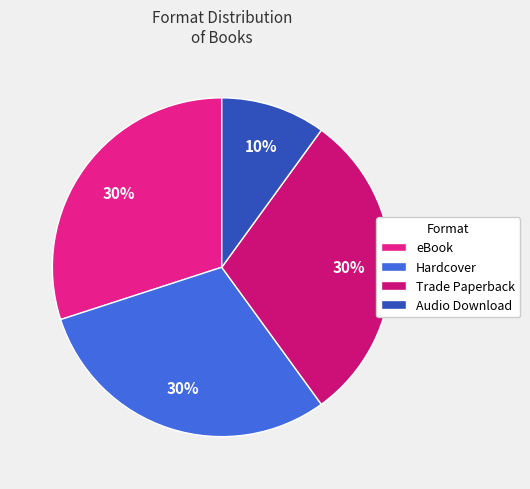

True or false: eBook accounts for 41% of the total.

False